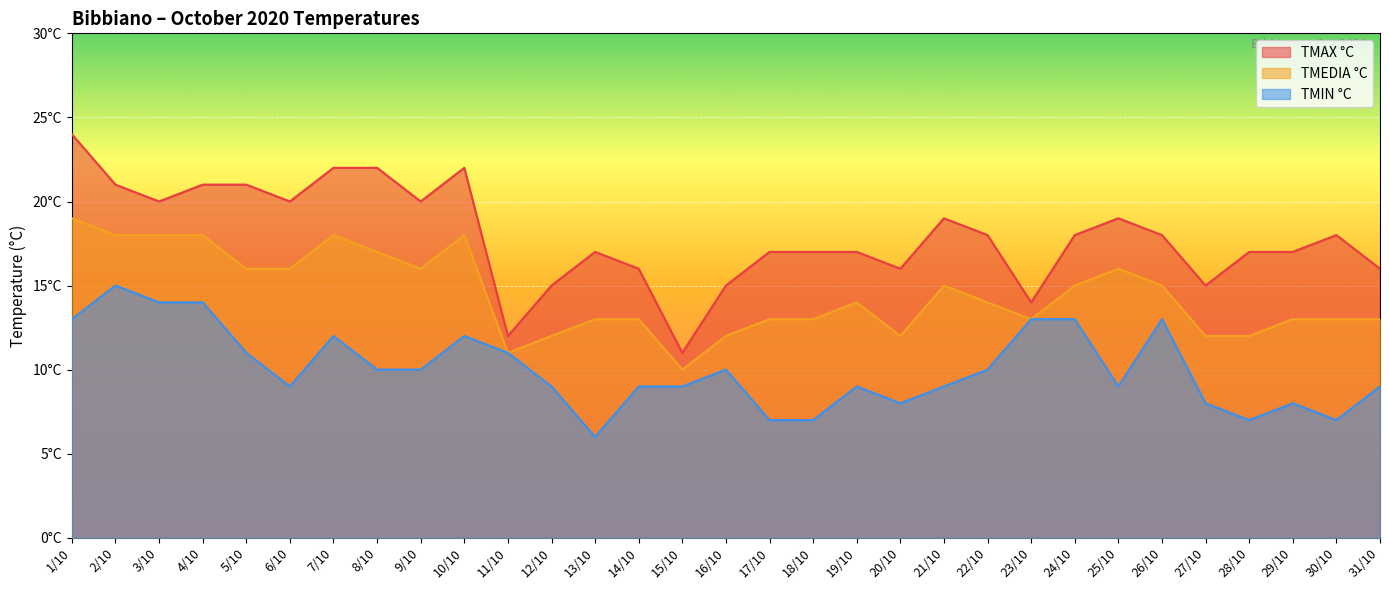

Rank the series by their average value, from highest to lowest.

TMAX °C, TMEDIA °C, TMIN °C